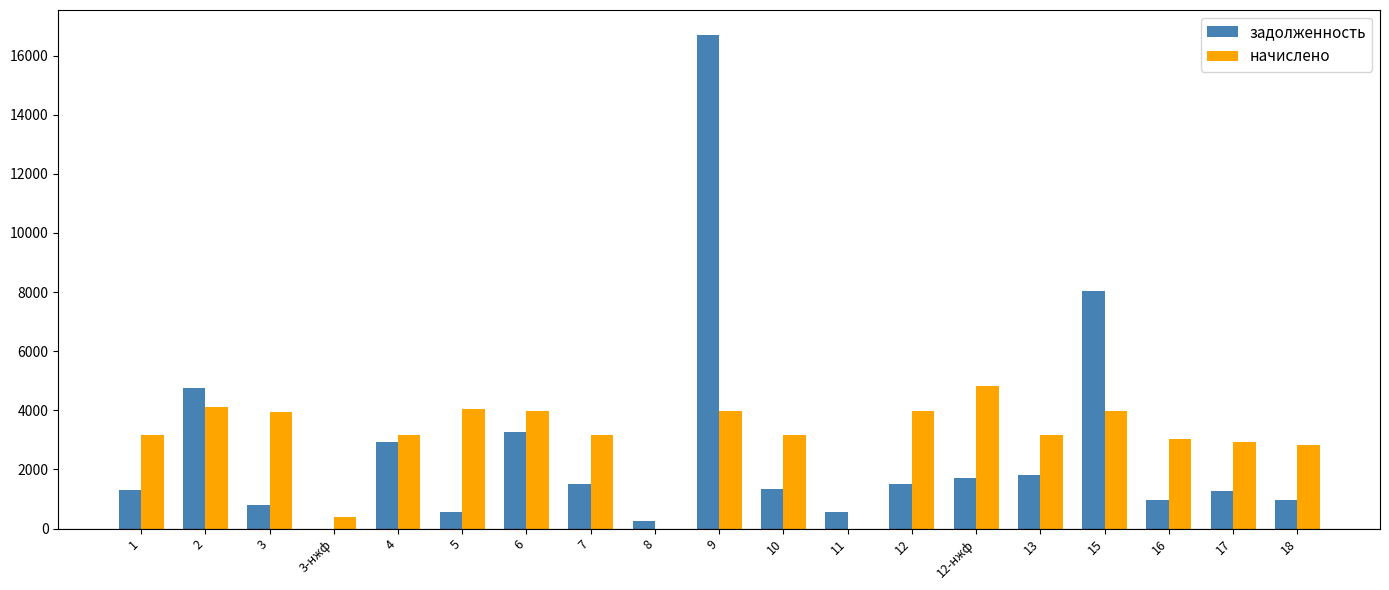

What is the total value across all series at 16?

4003.8